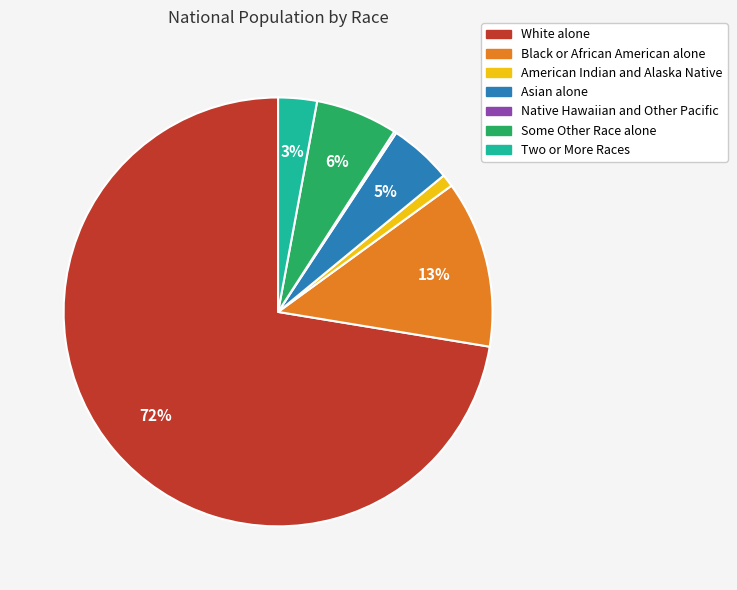

To the nearest percent, what is the difference between the largest and smallest slice percentages?

72%